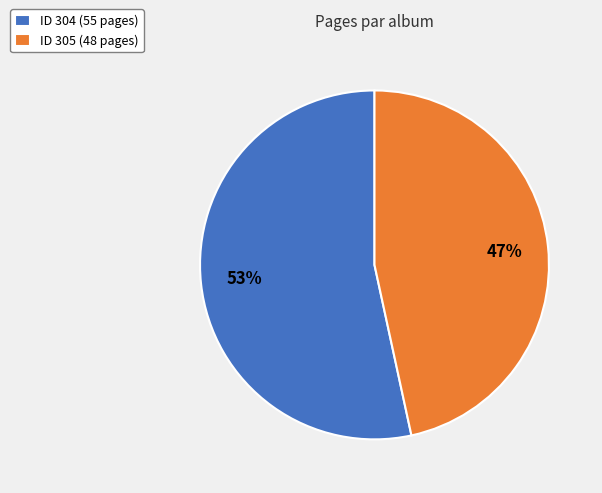

Is the sum of ID 305 (48 pages) and ID 304 (55 pages) greater than half?

Yes